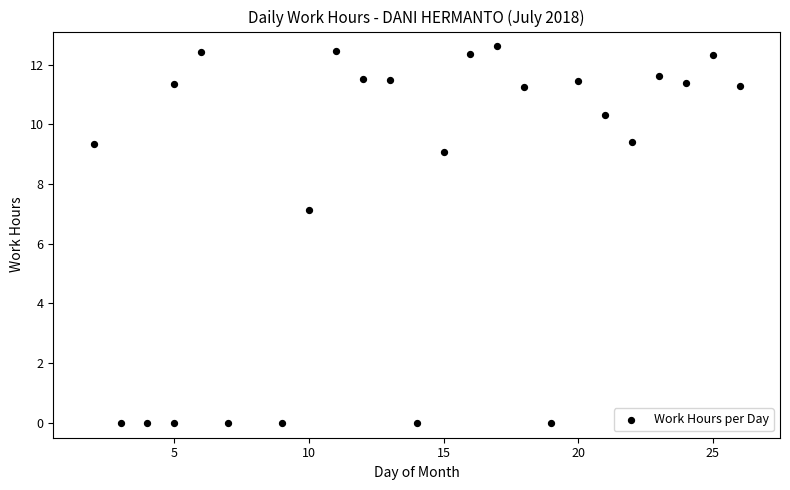

What Y value in the scatter plot is closest to 6?

7.1